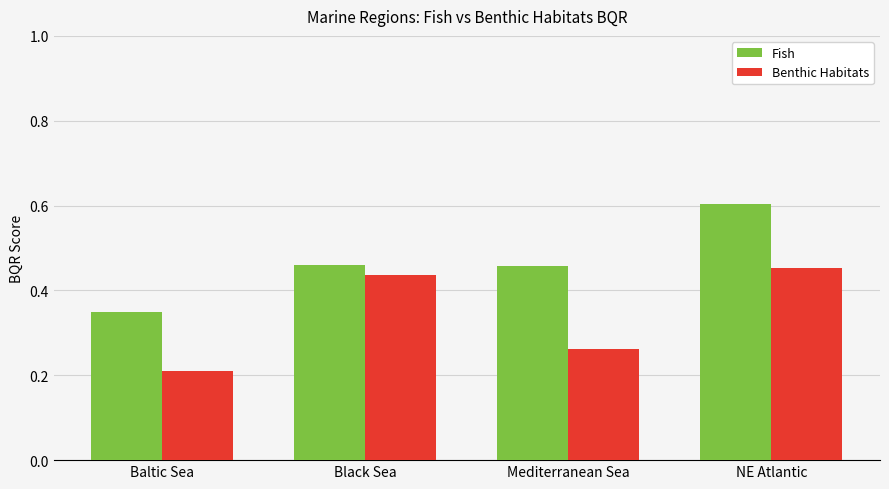

Are the bars grouped side by side (vs. stacked)?

Yes